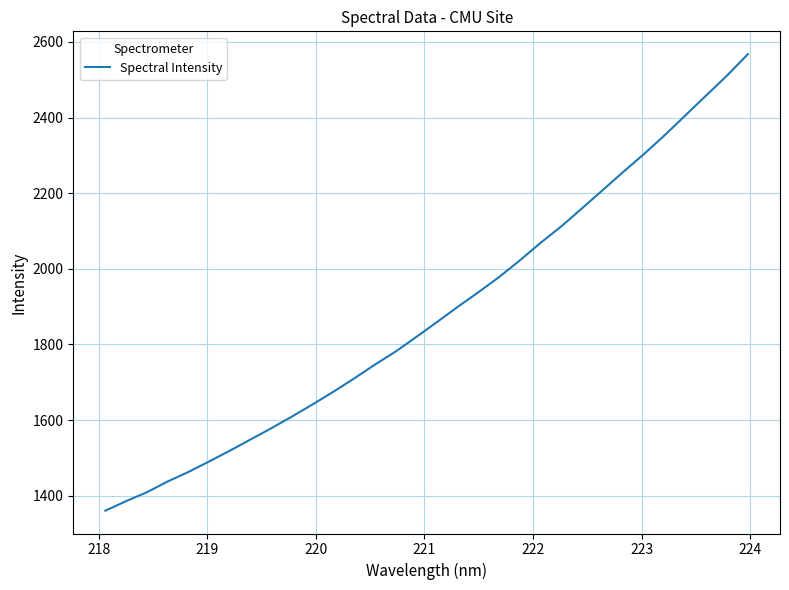

What is the difference between the maximum and minimum values?

1207.1